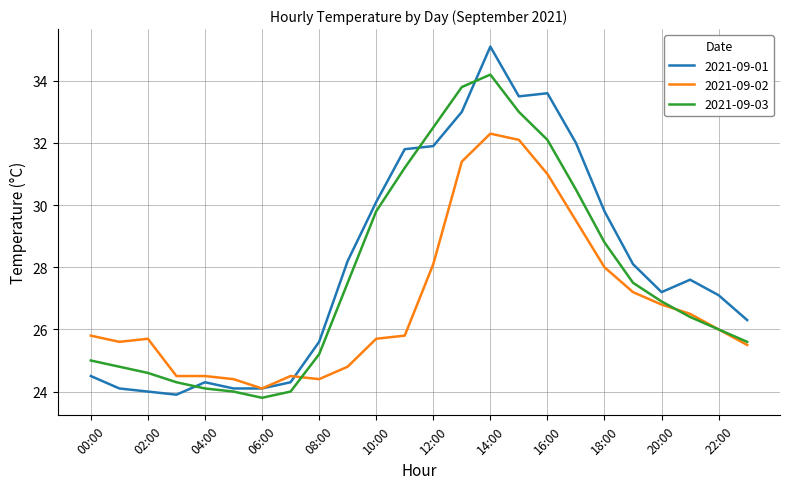

List the series in order of their overall mean, highest first.

2021-09-01, 2021-09-03, 2021-09-02